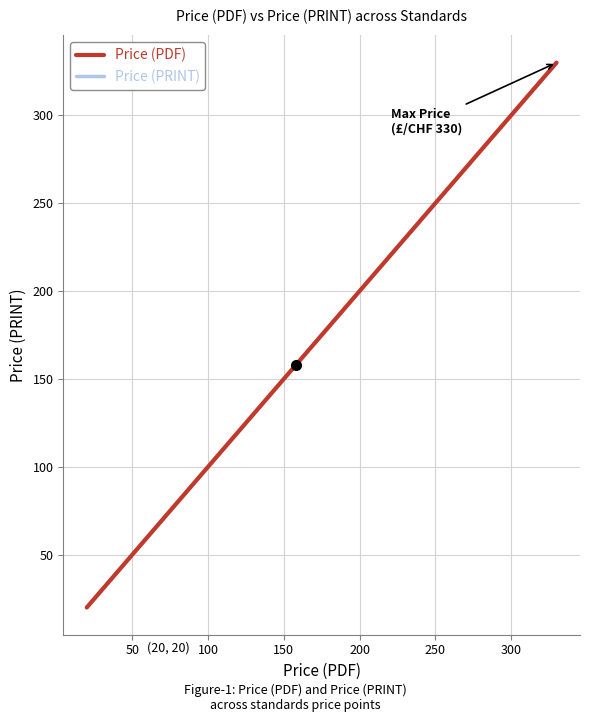

Is this an area chart (filled region under the line)?

No